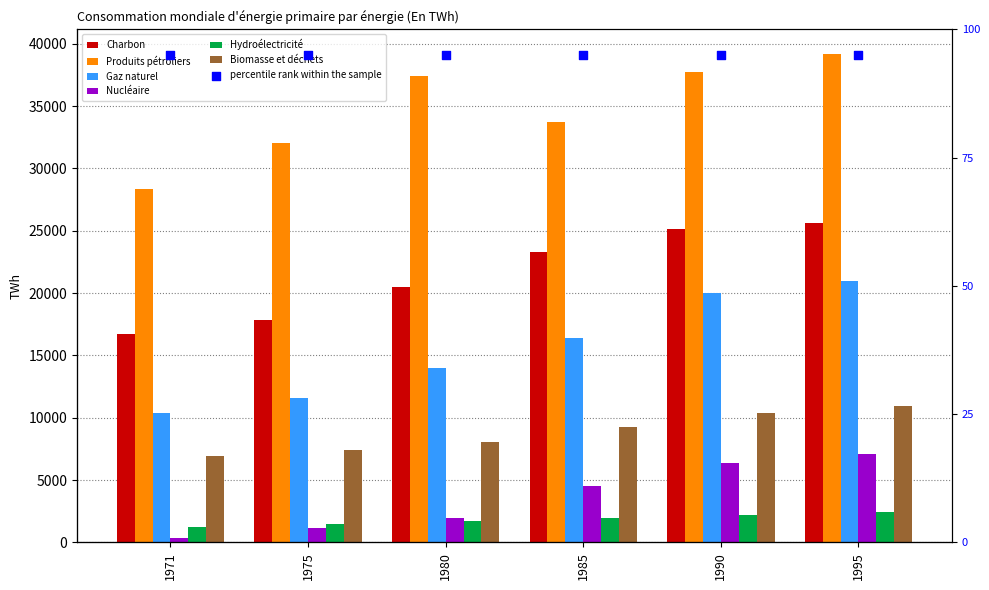

At which category is the sum across all series the highest?

1995